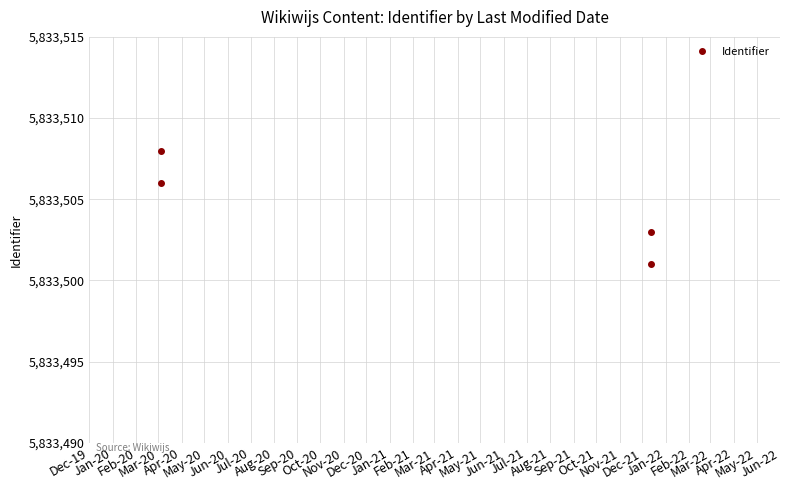

The chart shows a value of 9698801 at Dec-19. True or false?

False